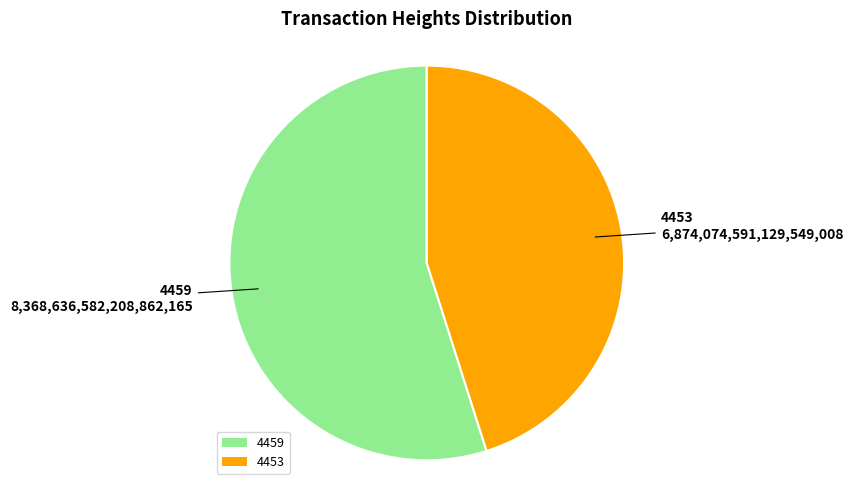

What is the ratio of the value at 4459 to the value at 4453?

1.2